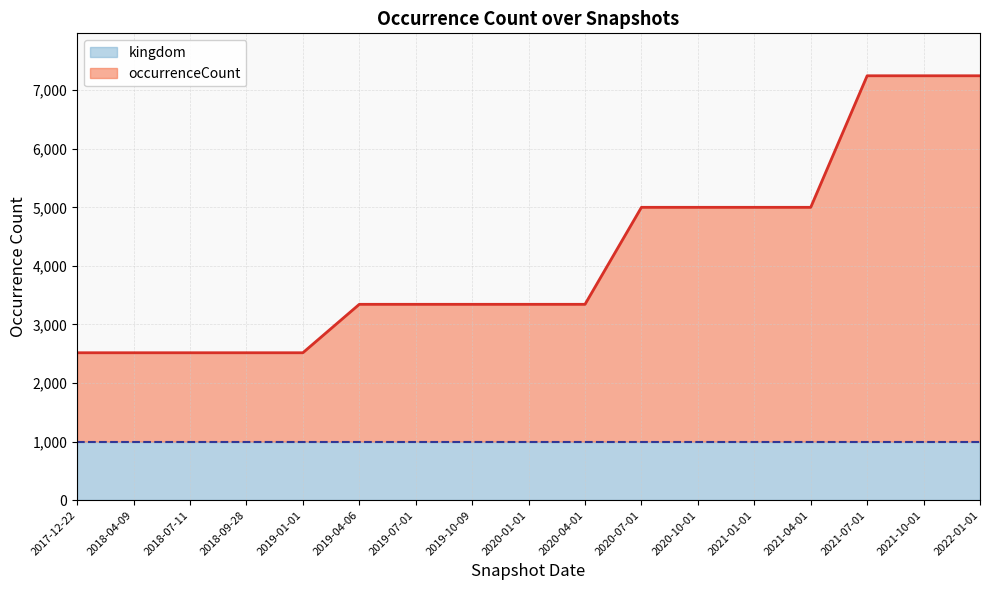

Where does the data first go above 3344?

2020-07-01